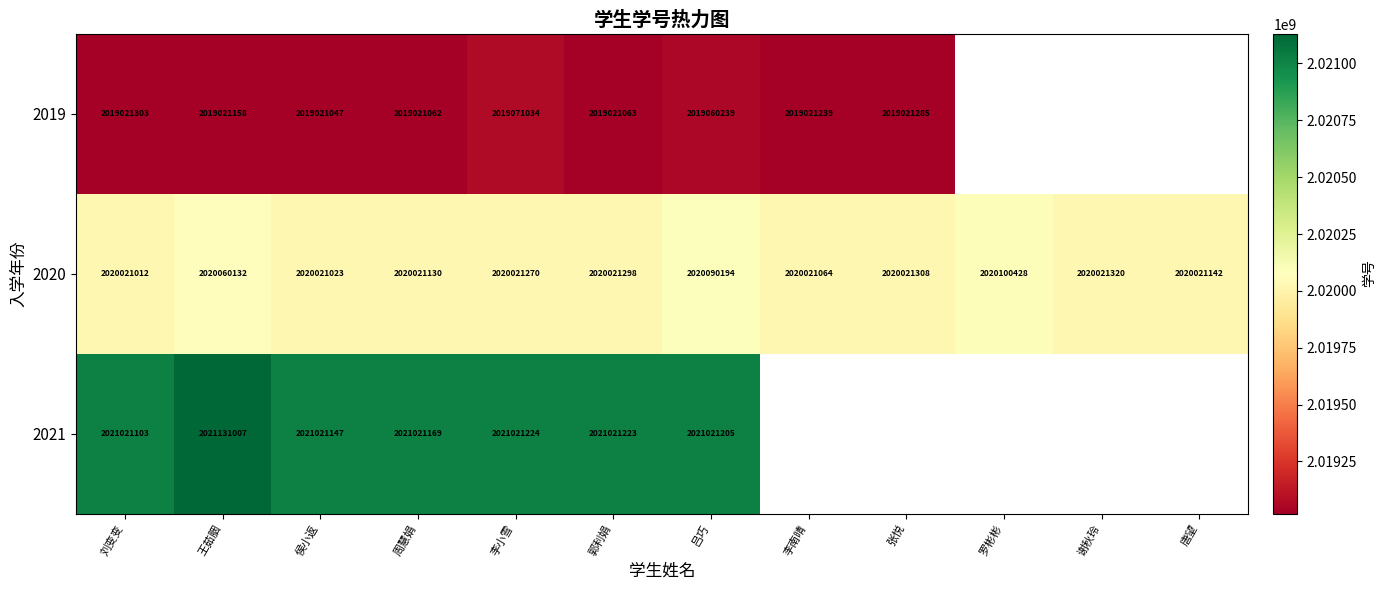

What is the difference between the maximum and minimum values in the 2020 series?

79416